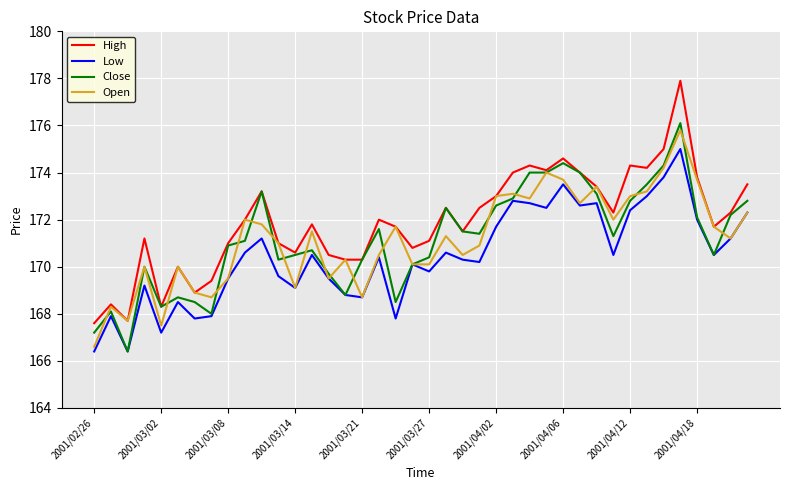

How many distinct data groups are displayed?

4